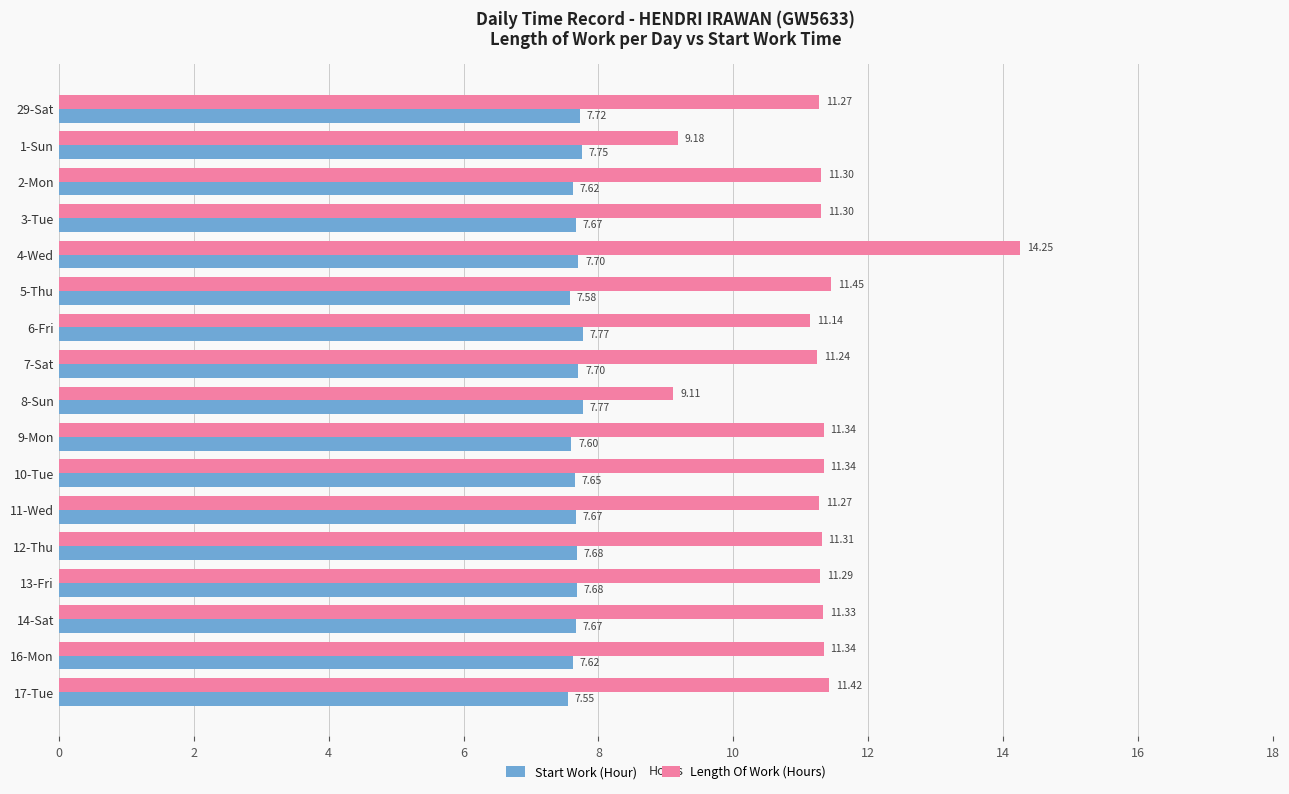

At which category is the sum across all series the highest?

4-Wed